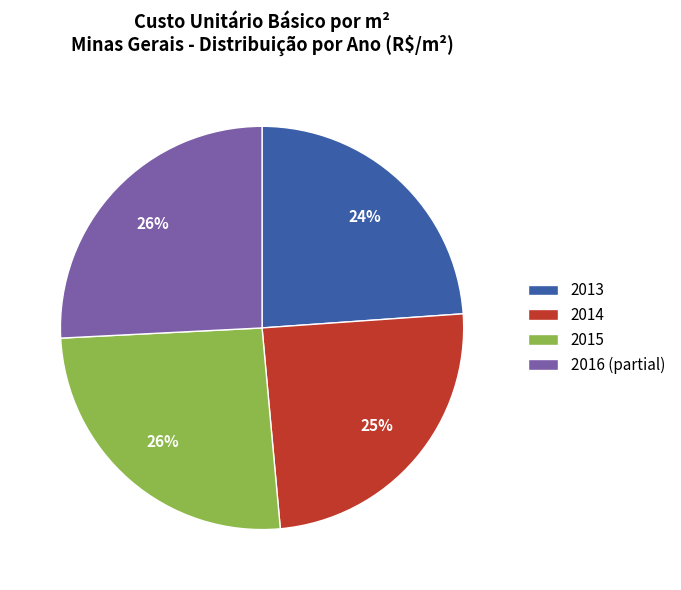

To the nearest percent, what is the average slice percentage?

25%